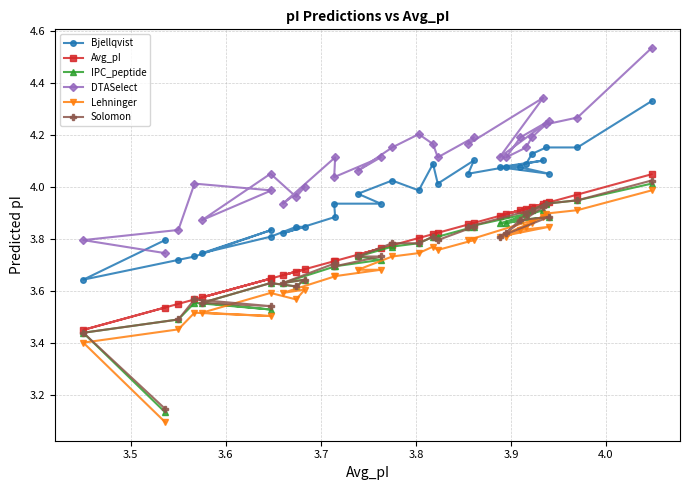

Which series has the largest total across all categories?

DTASelect